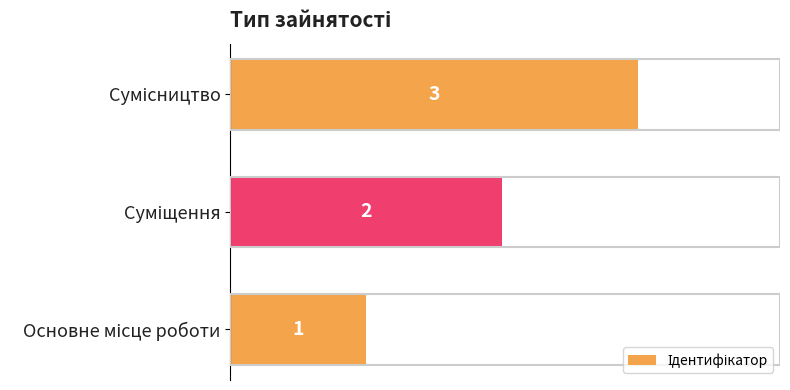

How many distinct data groups are displayed?

1